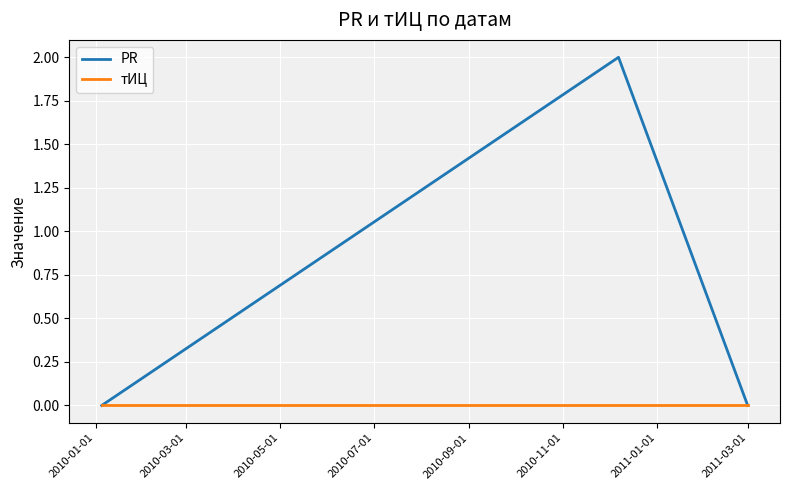

Which series has the largest range (max minus min)?

PR